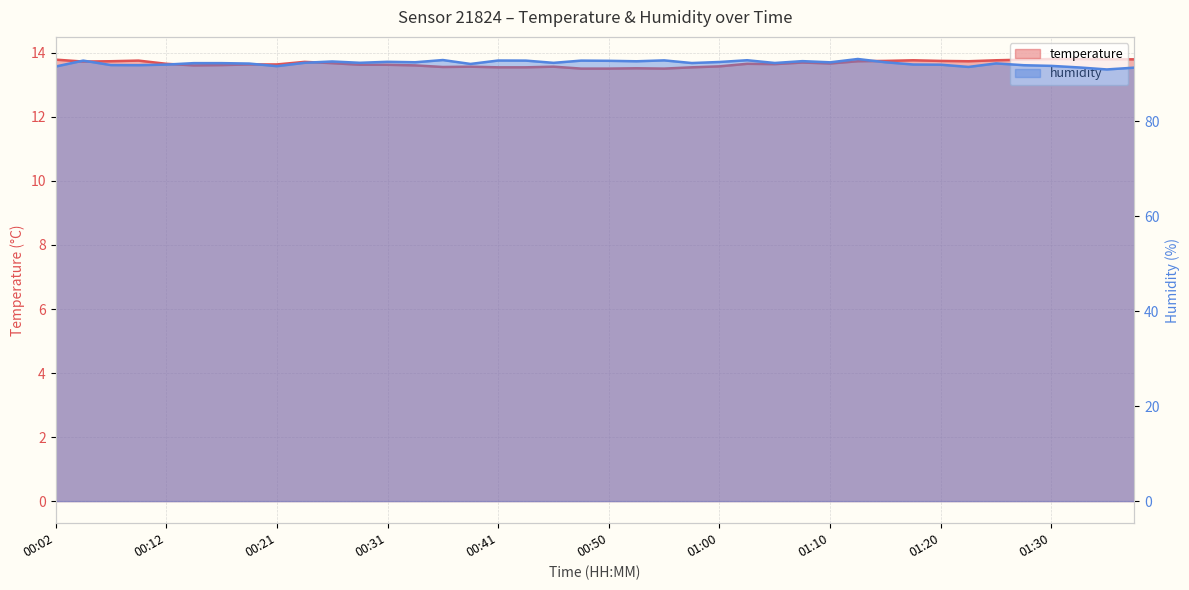

True or false: temperature and humidity cross at least once.

False